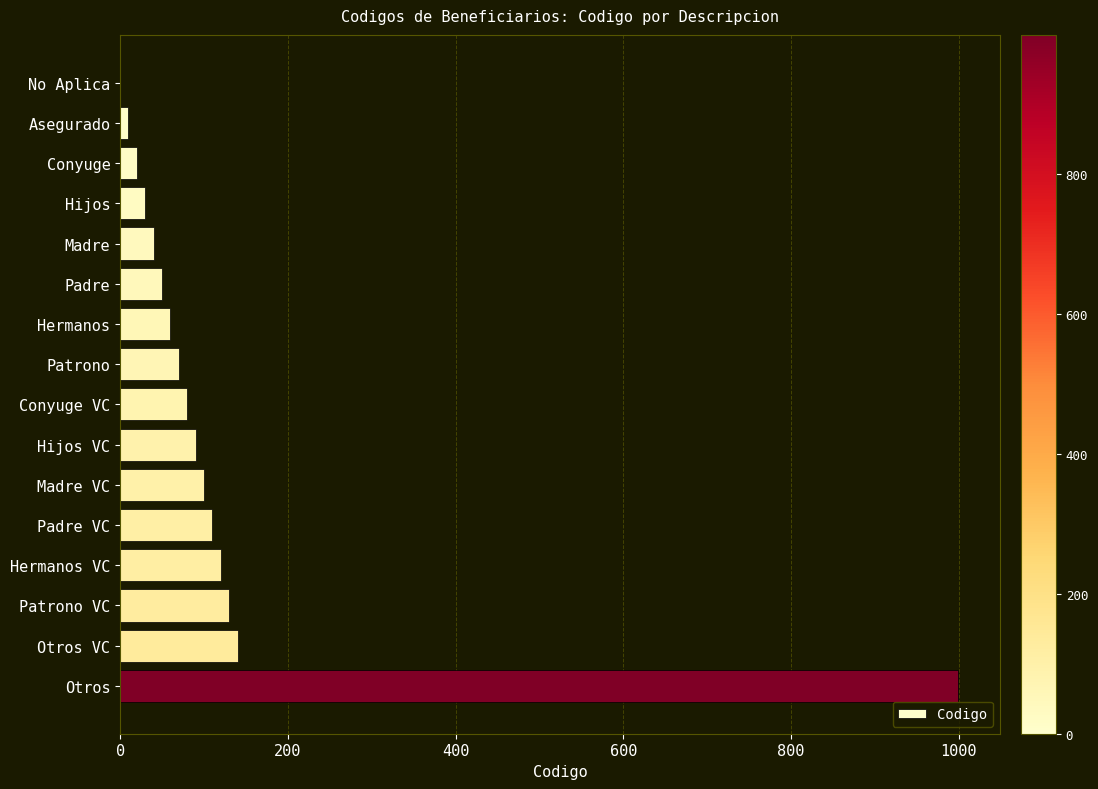

Reading top to bottom, extract all data points from this chart.

No Aplica=0	Asegurado=10	Conyuge=20	Hijos=30	Madre=40	Padre=50	Hermanos=60	Patrono=70	Conyuge VC=80	Hijos VC=90	Madre VC=100	Padre VC=110	Hermanos VC=120	Patrono VC=130	Otros VC=140	Otros=999